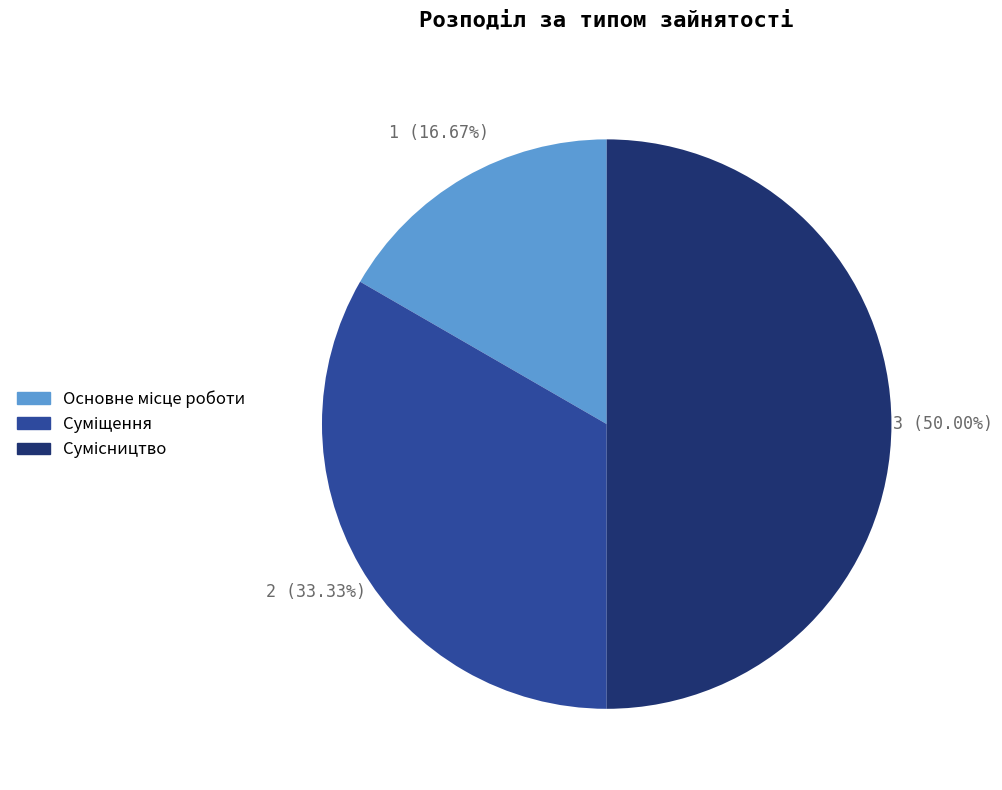

Count the number of slices in the pie.

3